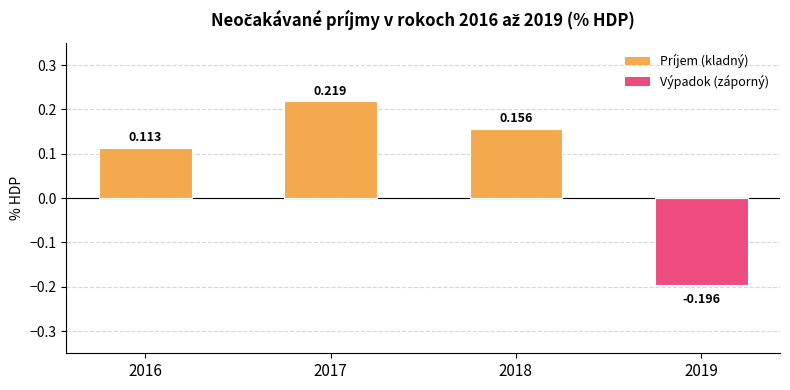

Reading left to right, extract all data points from this chart.

2016=0.1	2017=0.2	2018=0.2	2019=-0.2